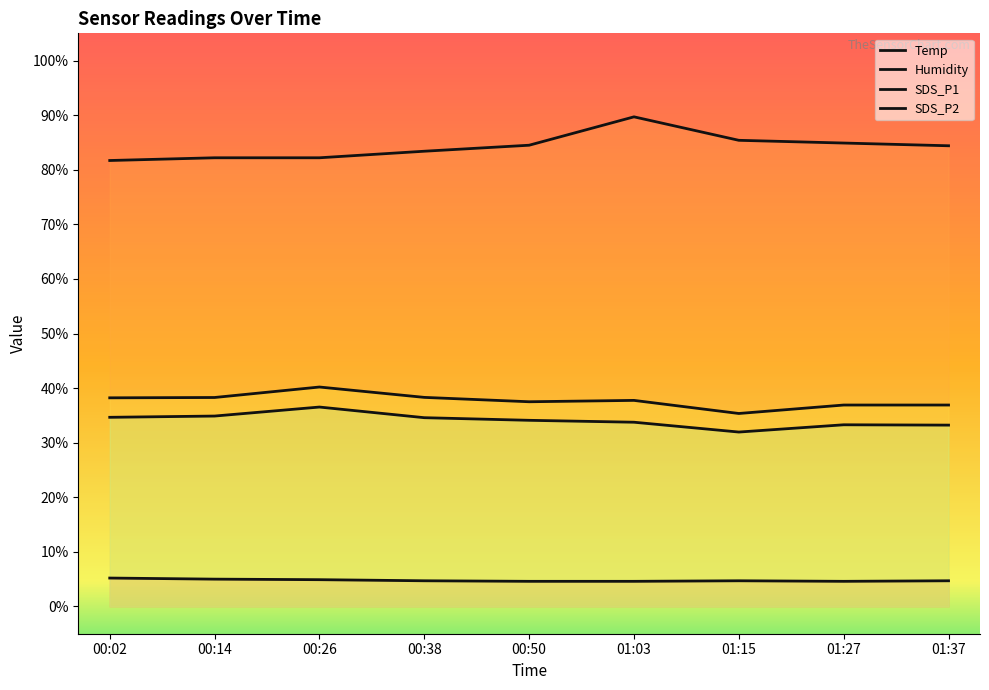

Reading right to left, list all the values displayed in this chart.

Temp: 4.7	4.6	4.7	4.6	4.6	4.7	4.9	5.0	5.2
Humidity: 84.4	84.9	85.4	89.7	84.5	83.4	82.2	82.2	81.7
SDS_P1: 36.9	36.9	35.4	37.8	37.5	38.3	40.2	38.3	38.2
SDS_P2: 33.2	33.3	31.9	33.8	34.1	34.6	36.5	34.9	34.6